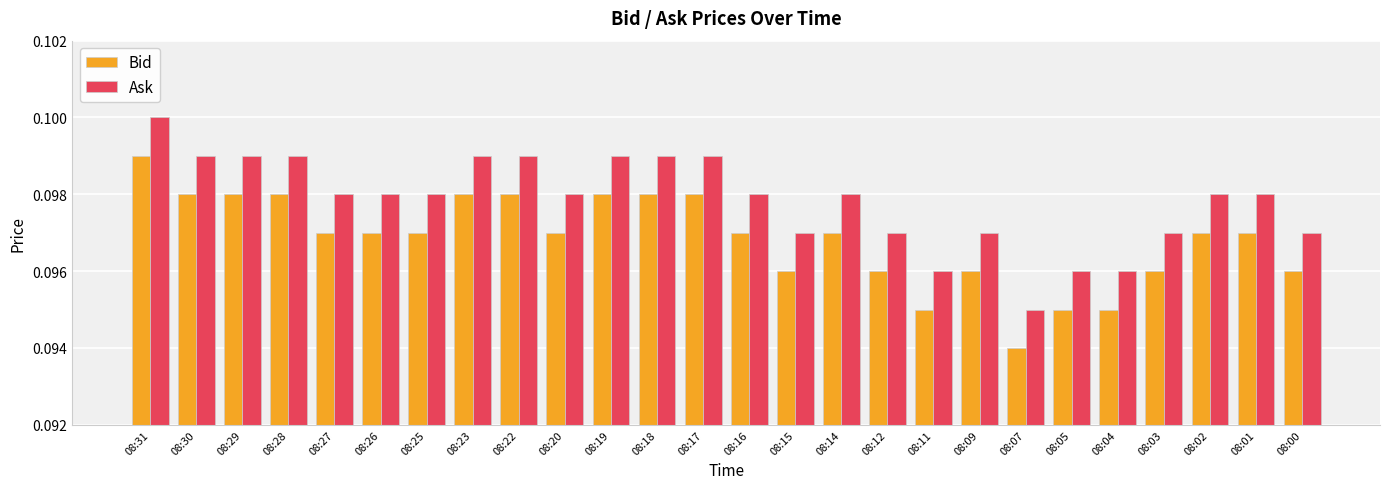

List the series in order of their overall mean, highest first.

Ask, Bid